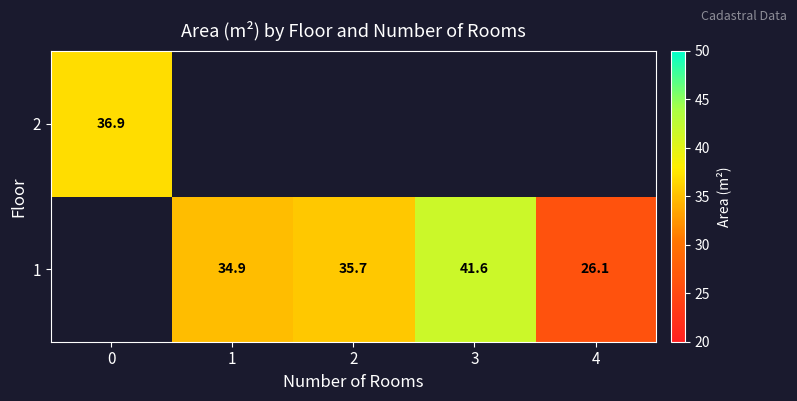

What is the maximum value shown in the chart?

41.6